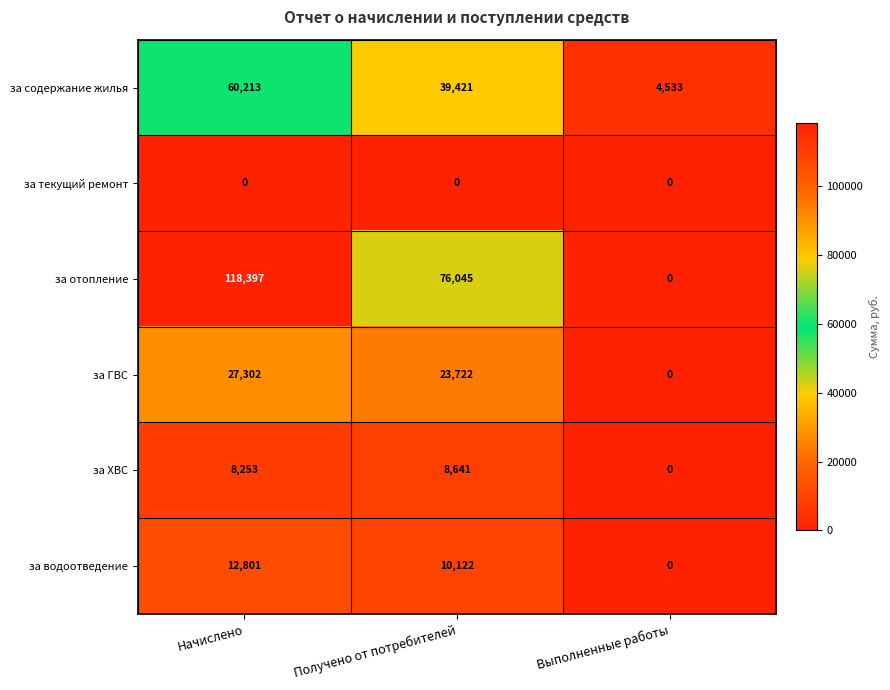

At Получено от потребителей, list the series in order from largest to smallest.

за отопление, за содержание жилья, за ГВС, за водоотведение, за ХВС, за текущий ремонт